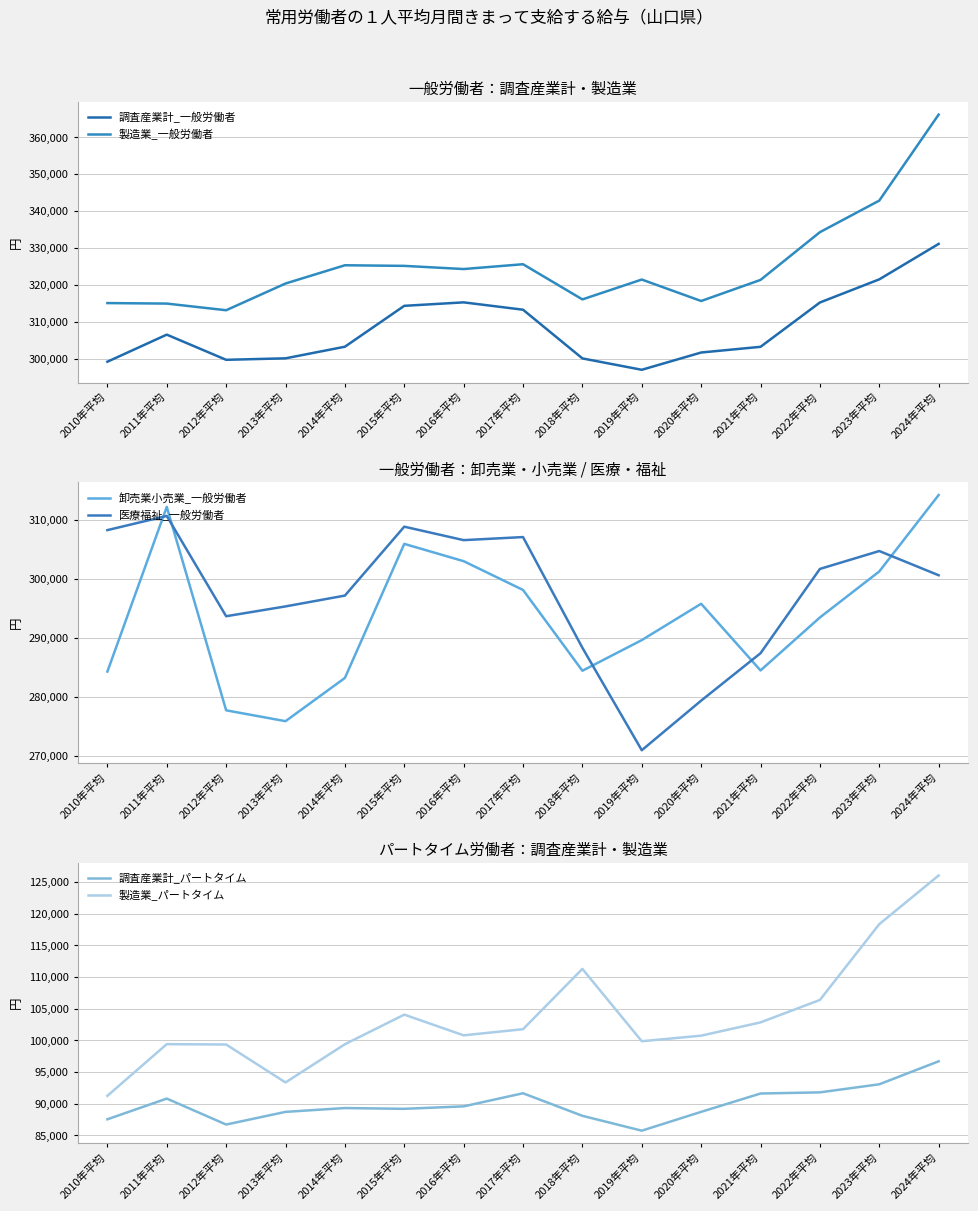

Which series has the widest spread of values?

製造業_一般労働者